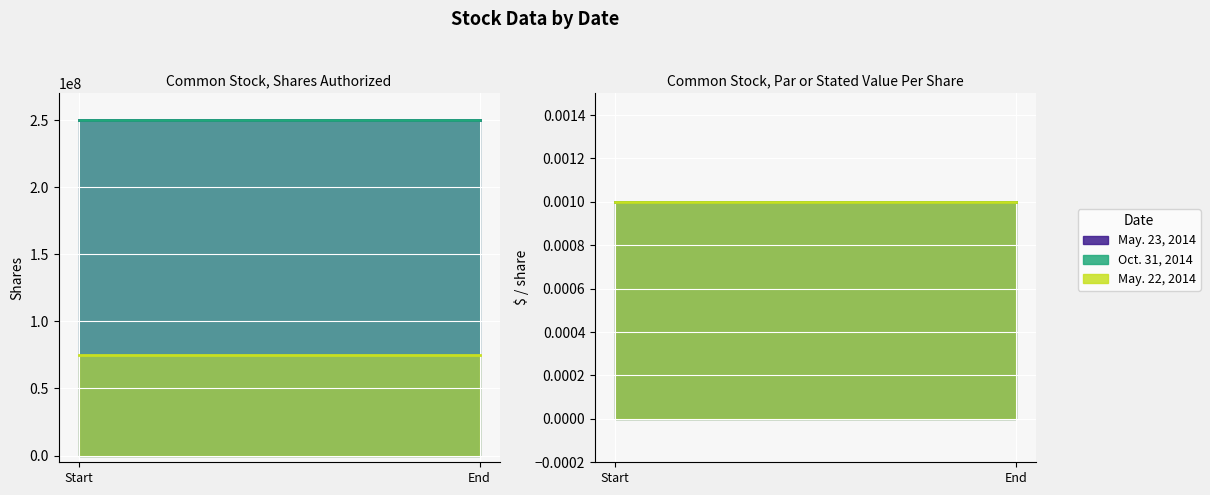

The May. 23, 2014 series shows 57066534.2 at Common Stock, Shares Authorized. True or false?

False